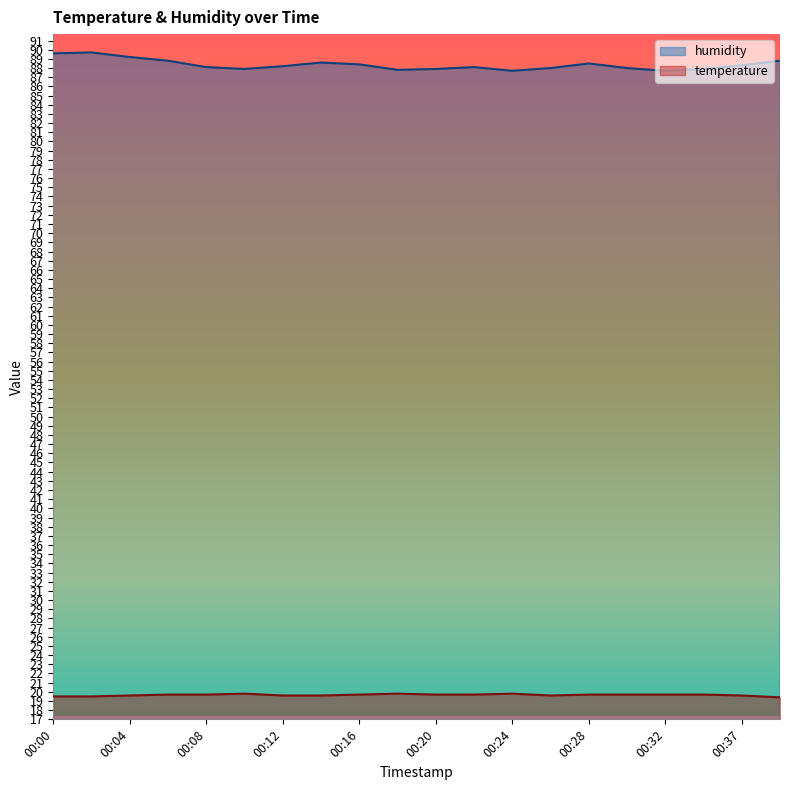

List the labels in order of humidity value, largest first.

00:02, 00:00, 00:04, 00:06, 00:39, 00:14, 00:28, 00:16, 00:37, 00:12, 00:08, 00:22, 00:26, 00:30, 00:10, 00:20, 00:35, 00:18, 00:24, 00:32